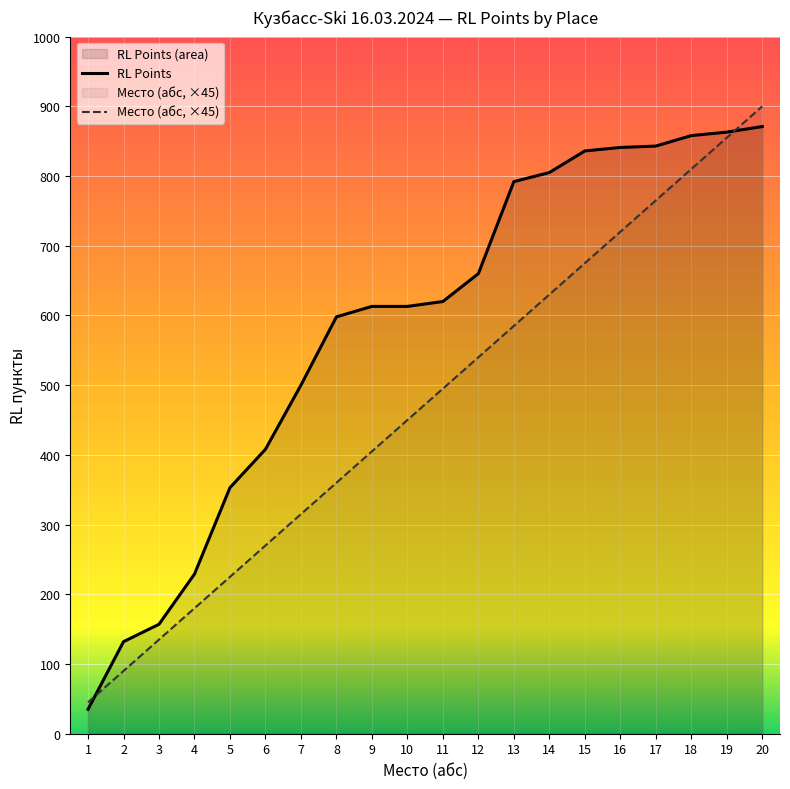

Which has a higher value, 1 or 12?

12